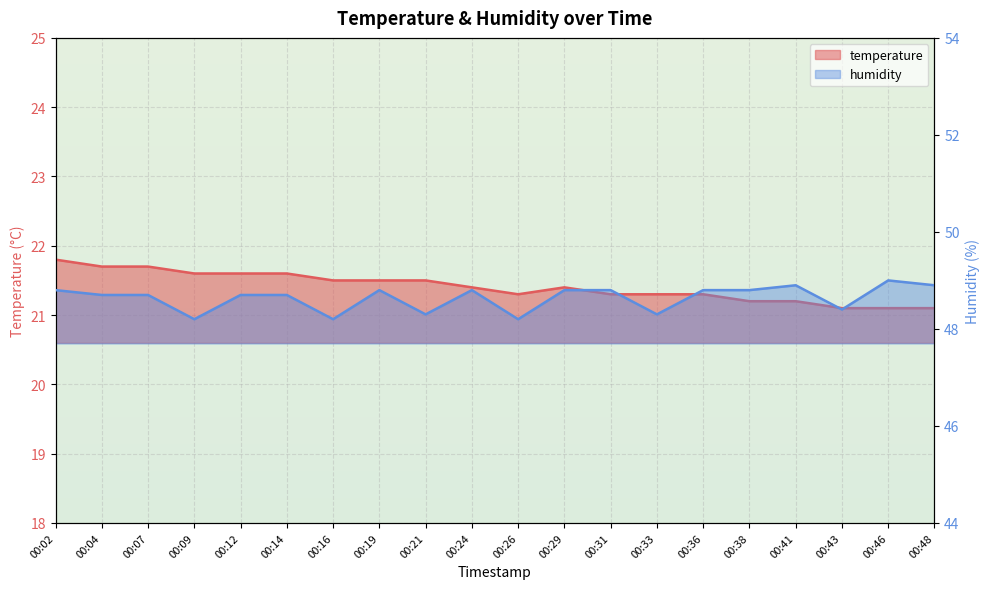

Which category has the highest value across all series?

00:46